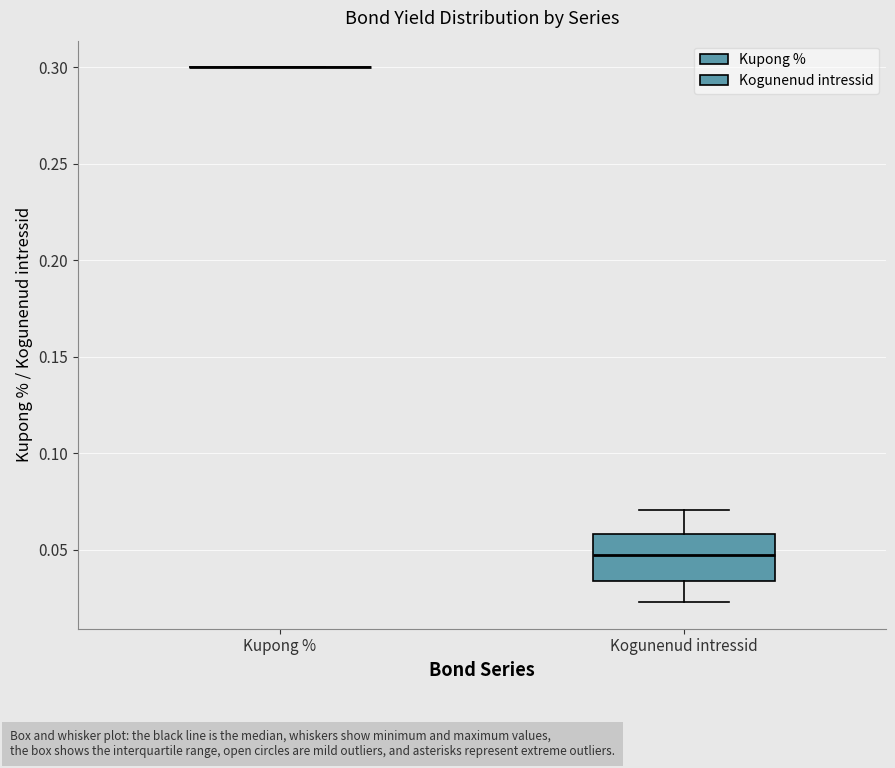

Where does the median line of the box for Kogunenud intressid sit on the y-axis? The values are not printed on the chart, so give them approximately, as read against the axis.

0.045